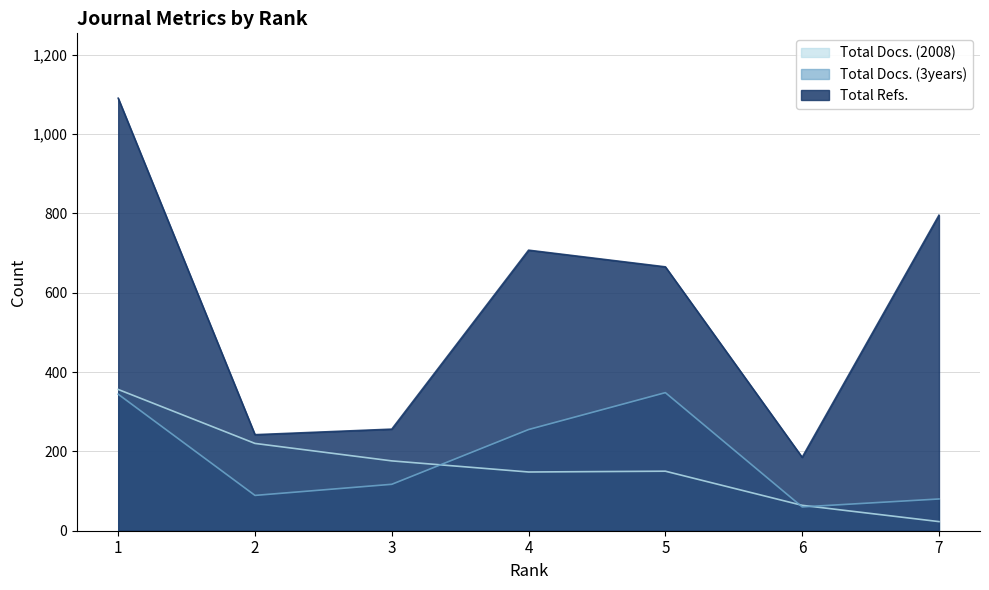

At which label does Total Refs. reach its minimum?

6